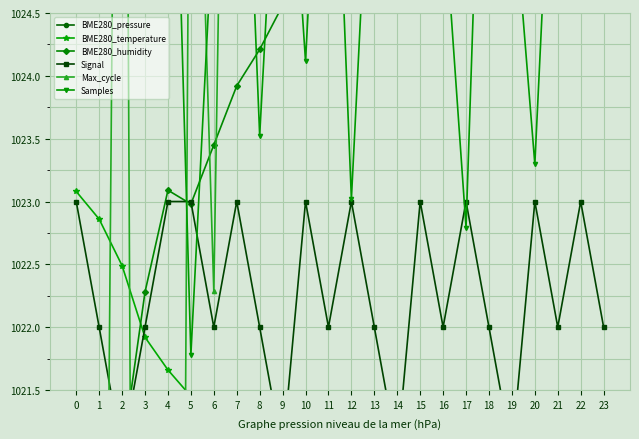

What is the value of the Samples point at the 23rd from the left?

1024.8